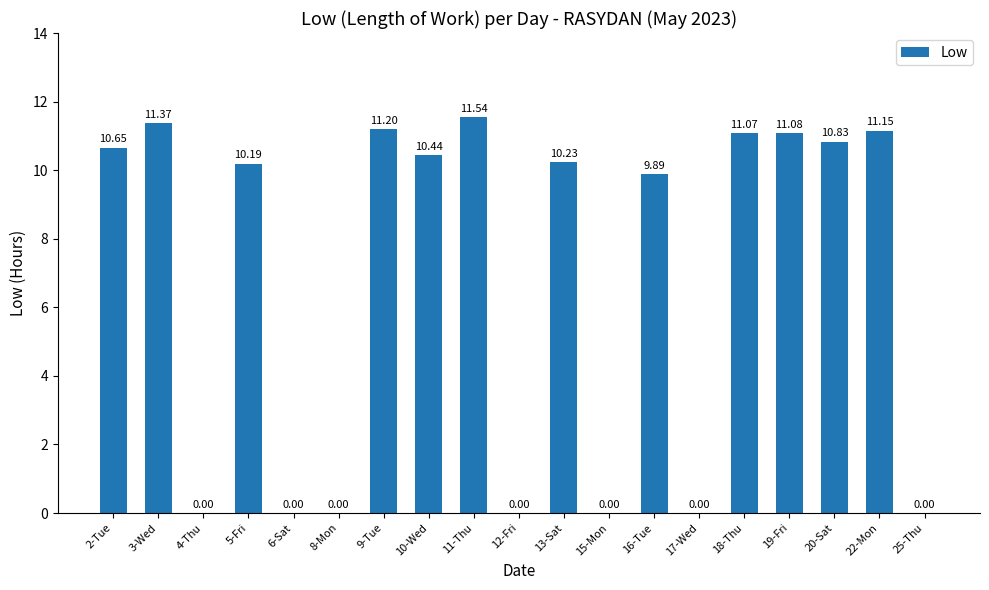

Count the number of data series in this chart.

1